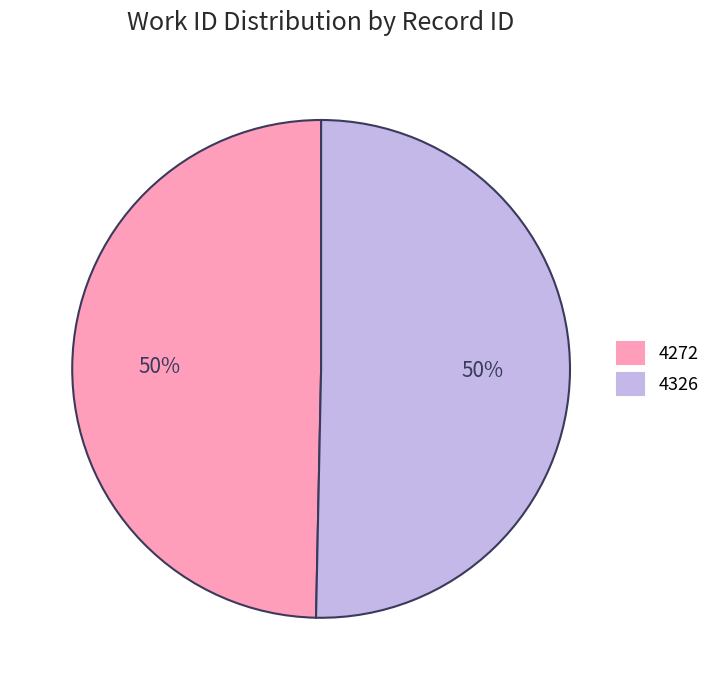

The 4272 slice represents 50% of the pie. True or false?

True